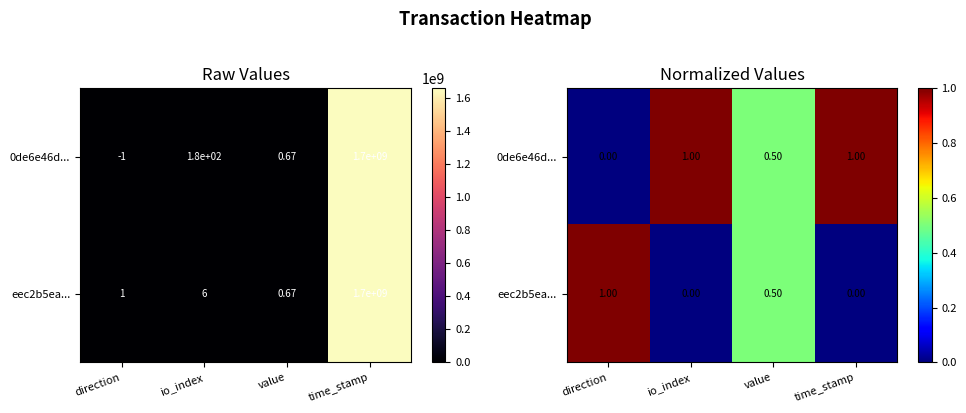

Which category has the lowest value in the 0de6e46d... series?

direction